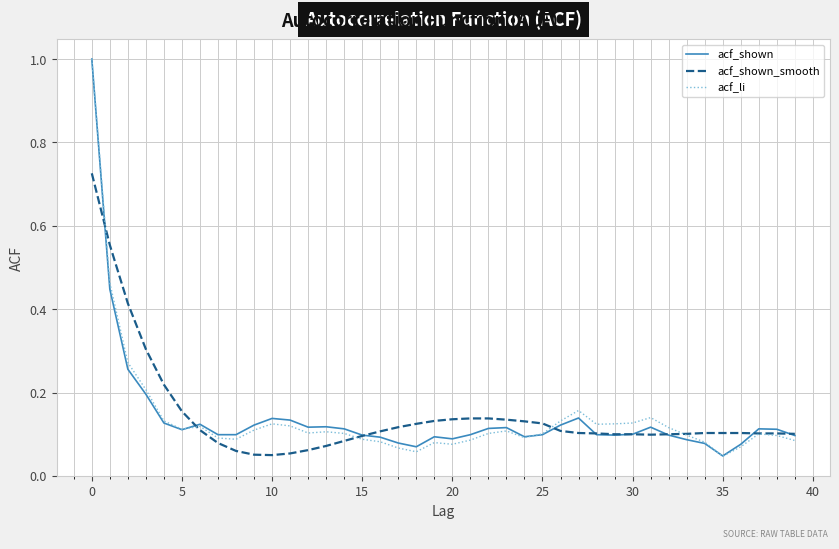

Which series has the largest range (max minus min)?

acf_li